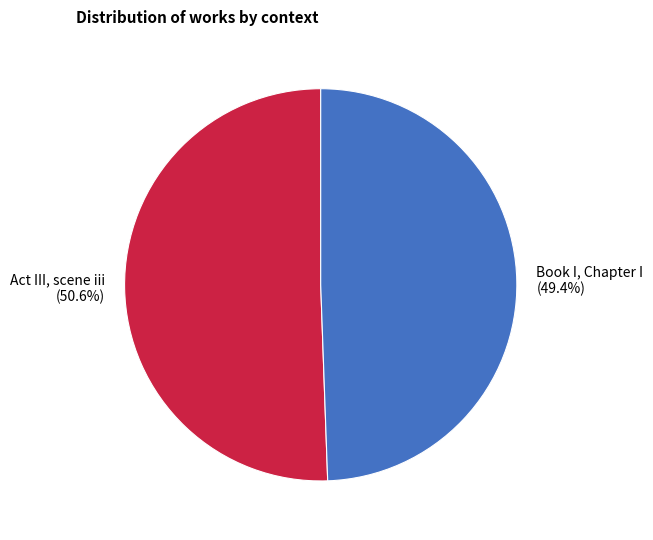

Which category has the smallest portion of the pie?

Book I, Chapter I